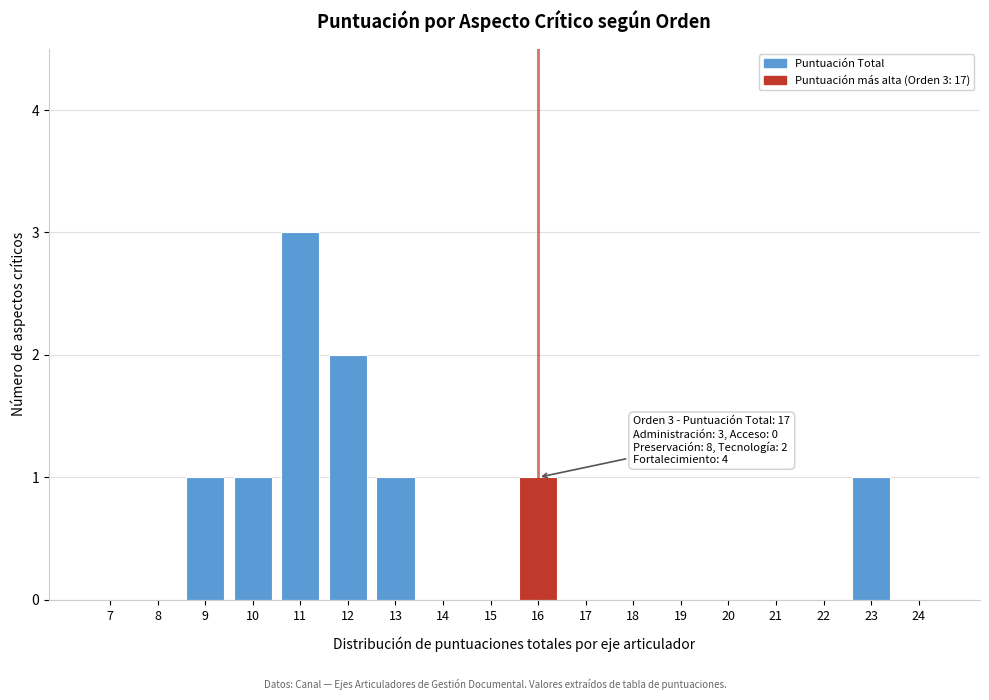

Reading left to right, transcribe all the data shown in this chart.

7=0	8=0	9=1	10=1	11=3	12=2	13=1	14=0	15=0	16=1	17=0	18=0	19=0	20=0	21=0	22=0	23=1	24=0